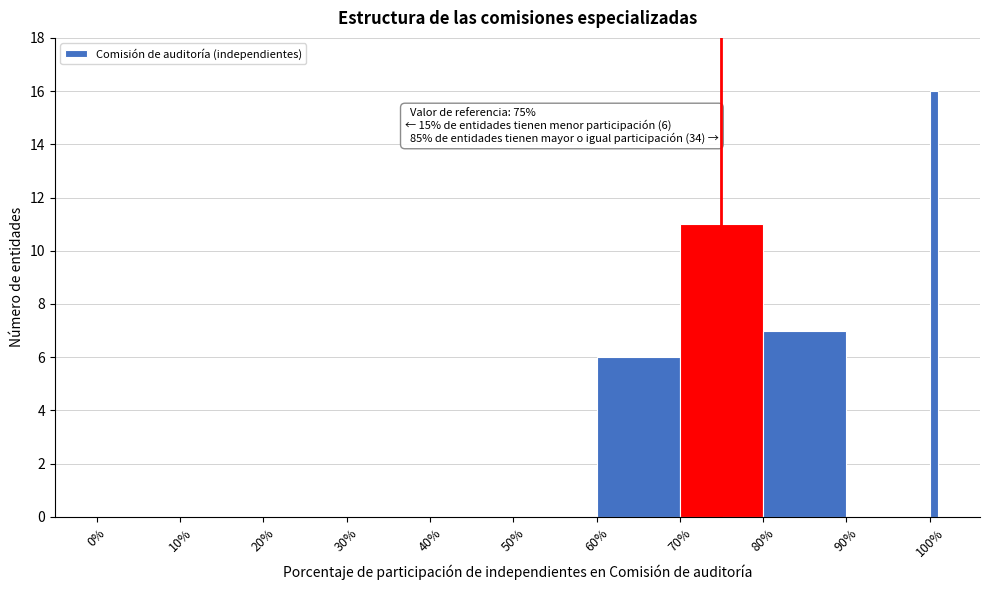

Around what value on the x-axis is the tallest bar? Give the approximate position of its centre, as read against the axis.

101